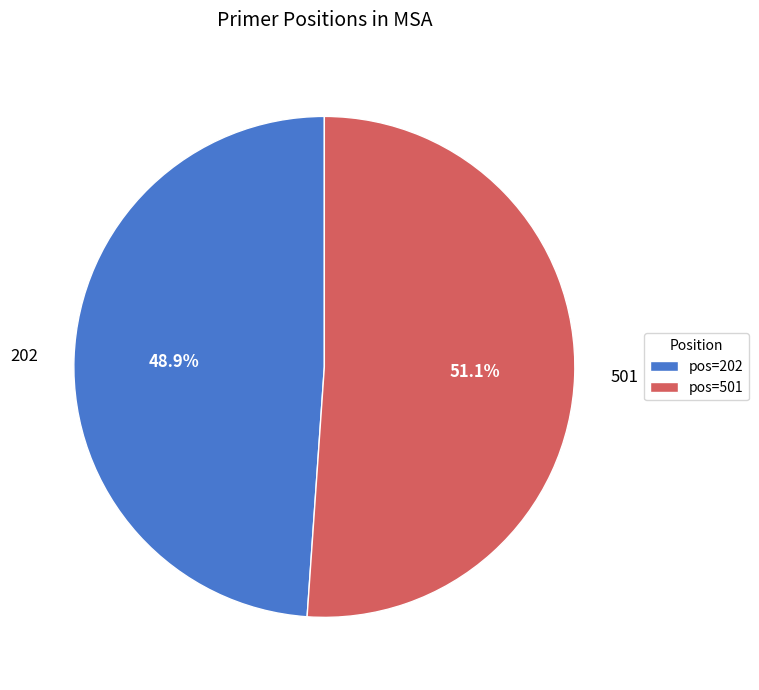

What is the total percentage of pos=501 and pos=202?

100.0%